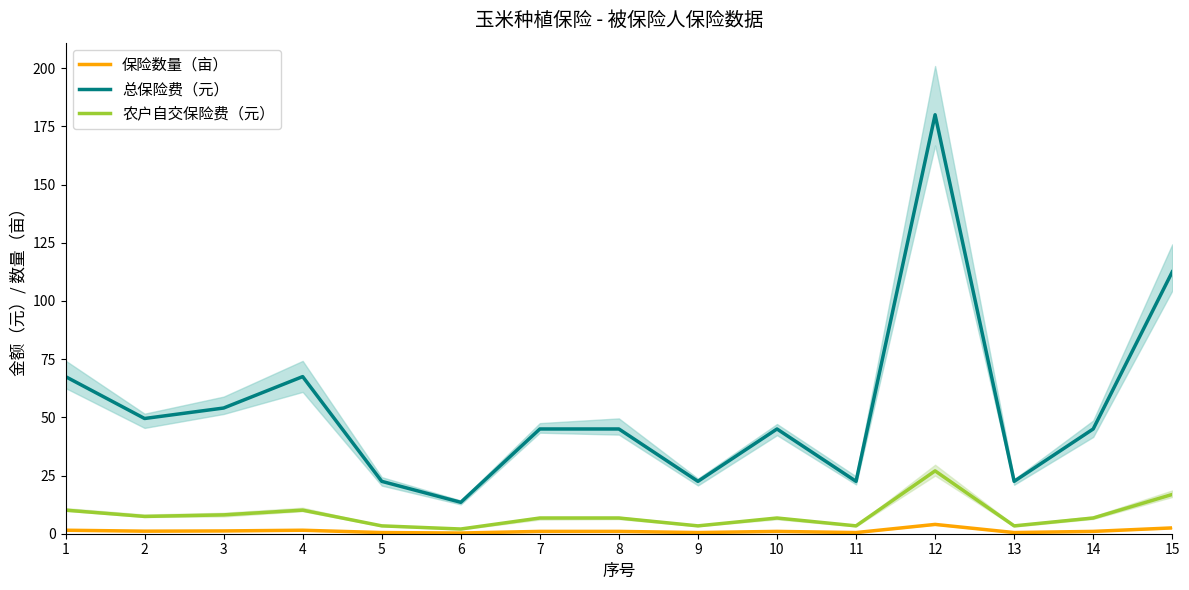

Which series has the largest total across all categories?

总保险费（元）